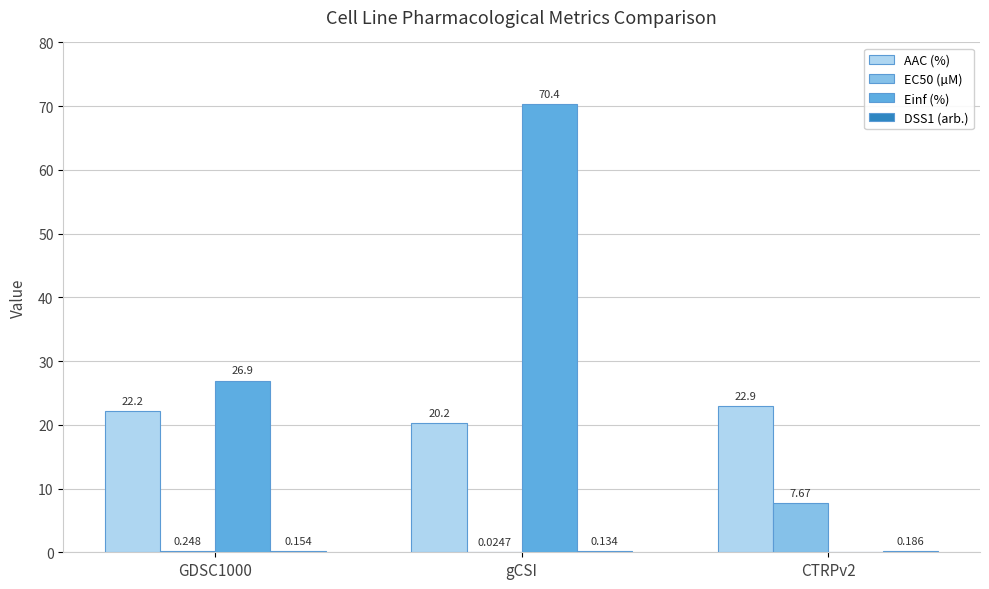

At which category is the sum across all series the highest?

gCSI